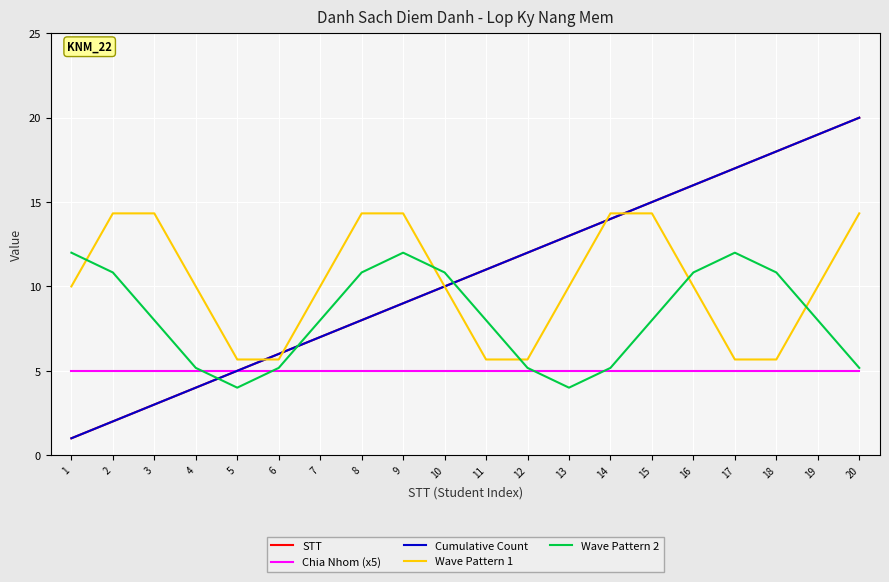

Reading left to right, extract all data points from this chart.

STT: 1=1.0	2=2.0	3=3.0	4=4.0	5=5.0	6=6.0	7=7.0	8=8.0	9=9.0	10=10.0	11=11.0	12=12.0	13=13.0	14=14.0	15=15.0	16=16.0	17=17.0	18=18.0	19=19.0	20=20.0
Chia Nhom (x5): 1=5.0	2=5.0	3=5.0	4=5.0	5=5.0	6=5.0	7=5.0	8=5.0	9=5.0	10=5.0	11=5.0	12=5.0	13=5.0	14=5.0	15=5.0	16=5.0	17=5.0	18=5.0	19=5.0	20=5.0
Cumulative Count: 1=1.0	2=2.0	3=3.0	4=4.0	5=5.0	6=6.0	7=7.0	8=8.0	9=9.0	10=10.0	11=11.0	12=12.0	13=13.0	14=14.0	15=15.0	16=16.0	17=17.0	18=18.0	19=19.0	20=20.0
Wave Pattern 1: 1=10.0	2=14.3	3=14.3	4=10.0	5=5.7	6=5.7	7=10.0	8=14.3	9=14.3	10=10.0	11=5.7	12=5.7	13=10.0	14=14.3	15=14.3	16=10.0	17=5.7	18=5.7	19=10.0	20=14.3
Wave Pattern 2: 1=12.0	2=10.8	3=8.0	4=5.2	5=4.0	6=5.2	7=8.0	8=10.8	9=12.0	10=10.8	11=8.0	12=5.2	13=4.0	14=5.2	15=8.0	16=10.8	17=12.0	18=10.8	19=8.0	20=5.2